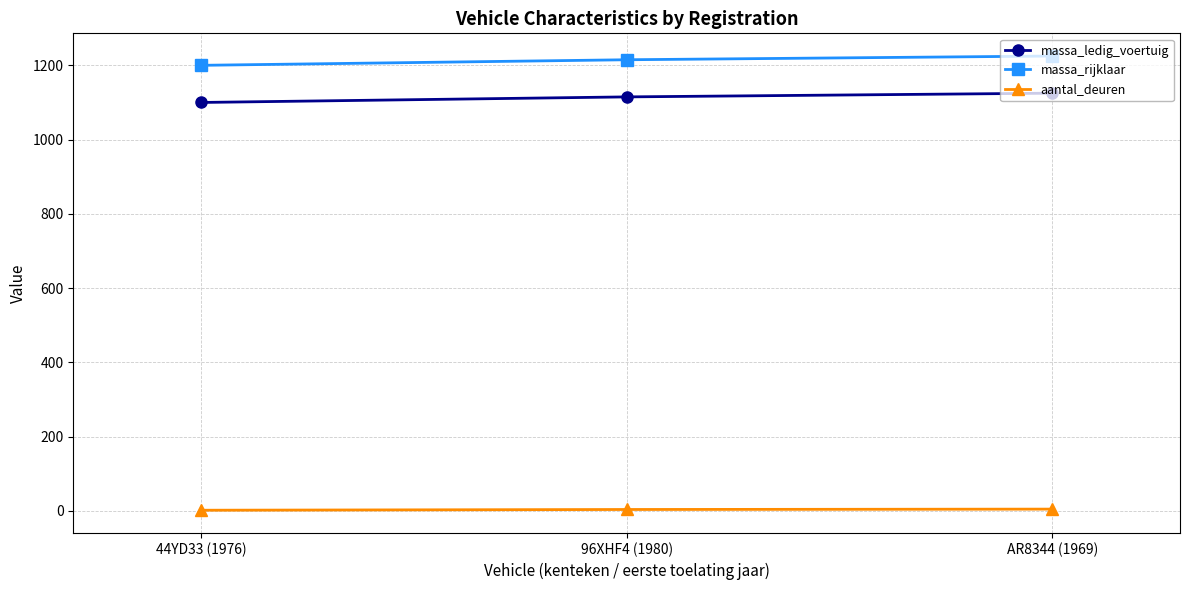

True or false: aantal_deuren has a value of 4 at 96XHF4 (1980).

True